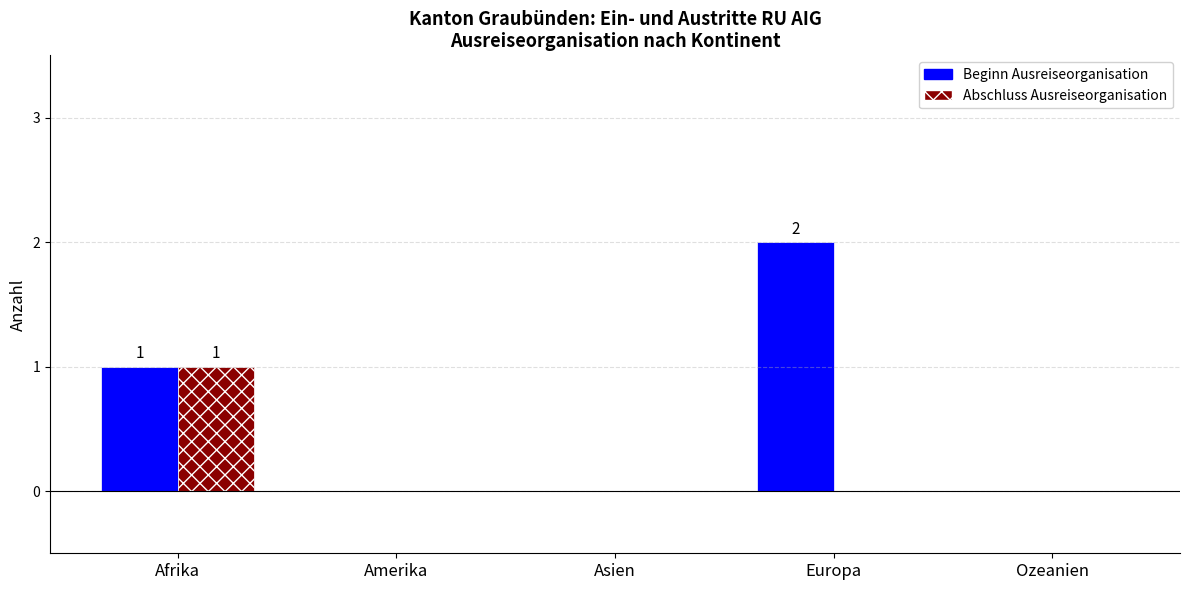

What is the sum of all Beginn Ausreiseorganisation values?

3